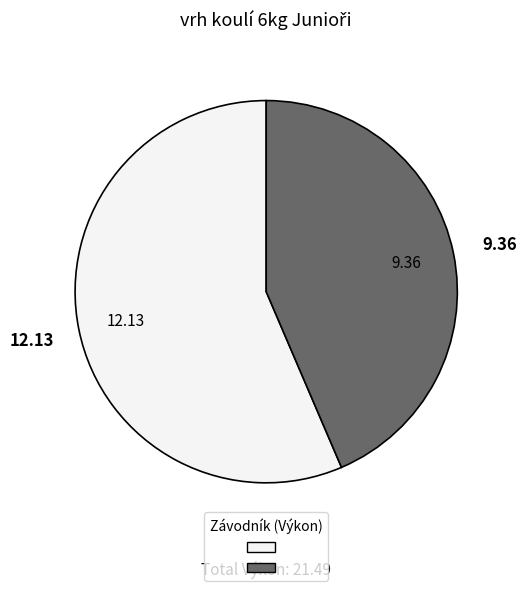

Is there any slice that represents more than half of the pie?

Yes